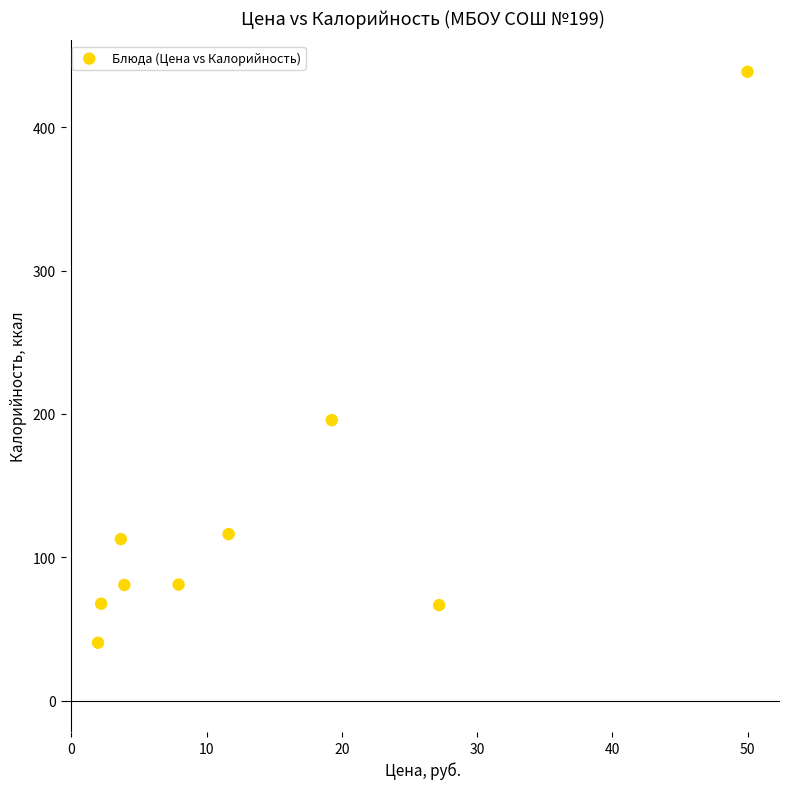

What Y value in the scatter plot is closest to 239?

195.7